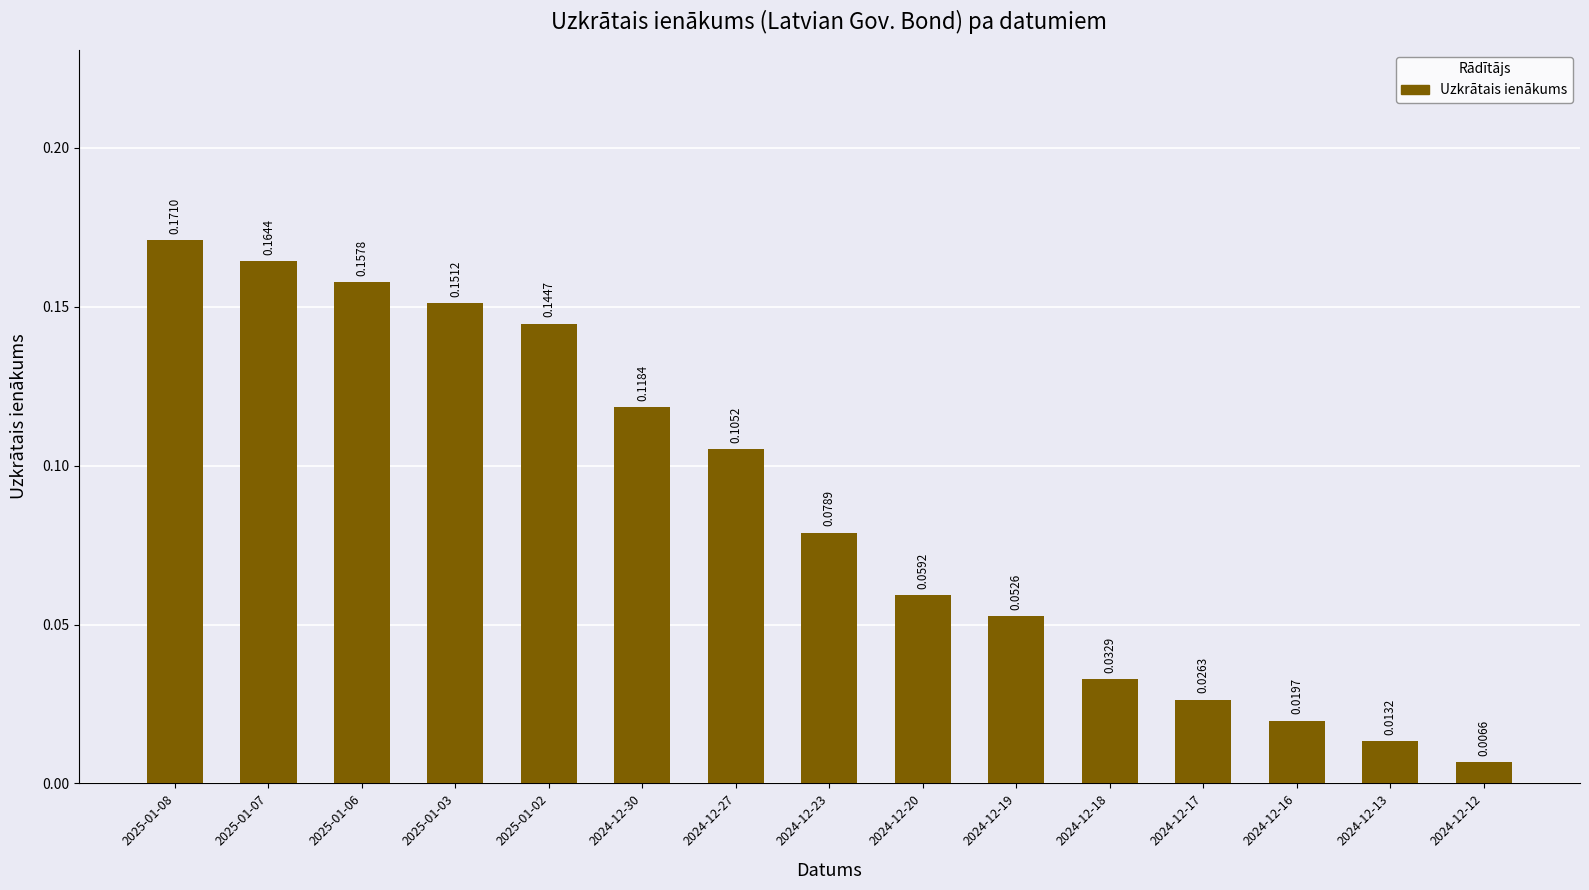

What is the sum of all values?

1.3